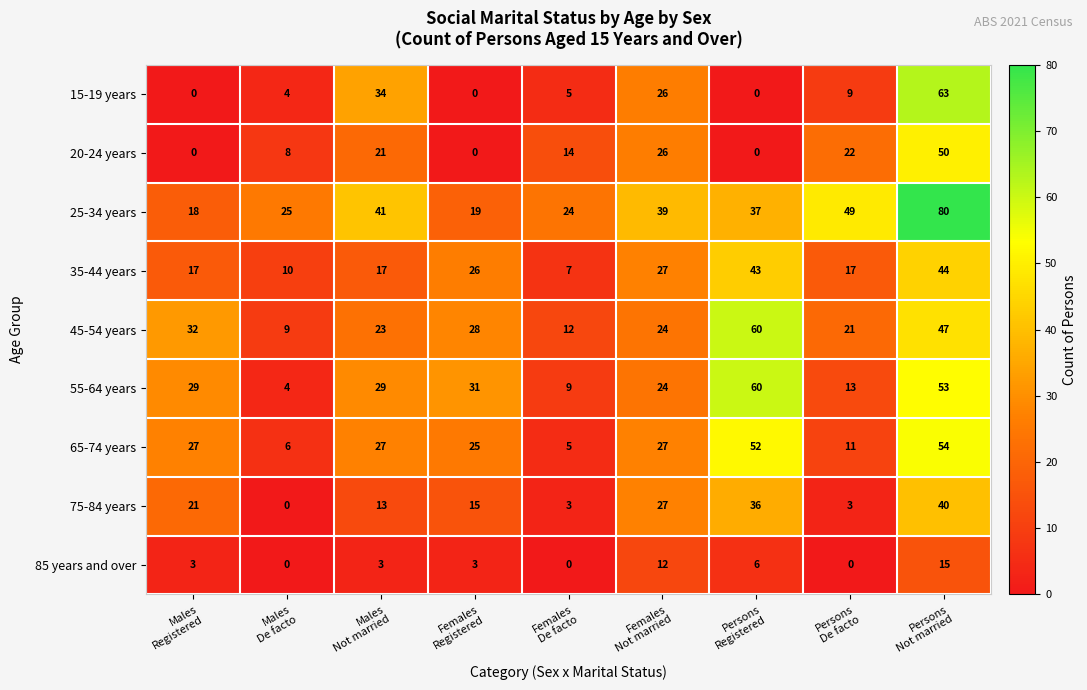

What is the sum of all 35-44 years values?

208